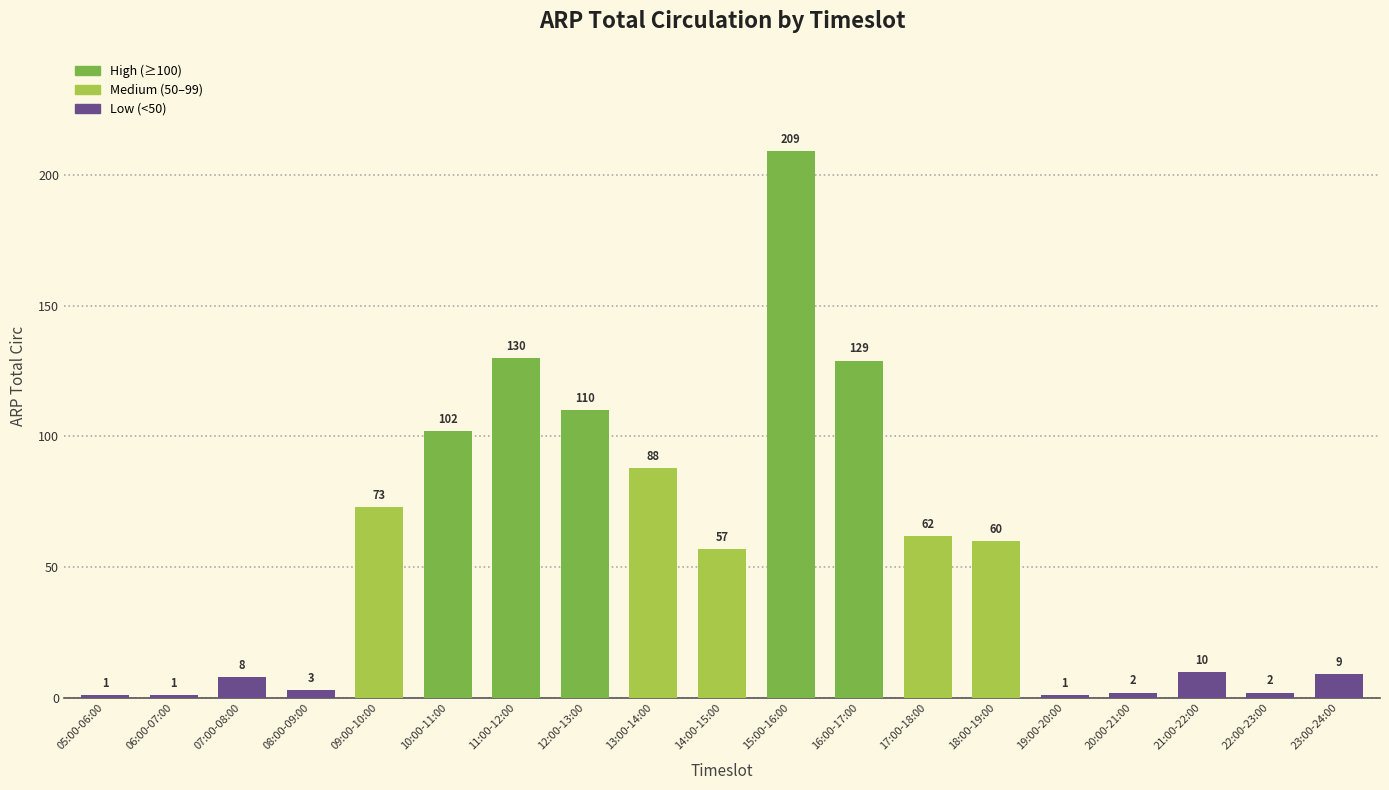

What is the difference between the maximum and minimum values?

208